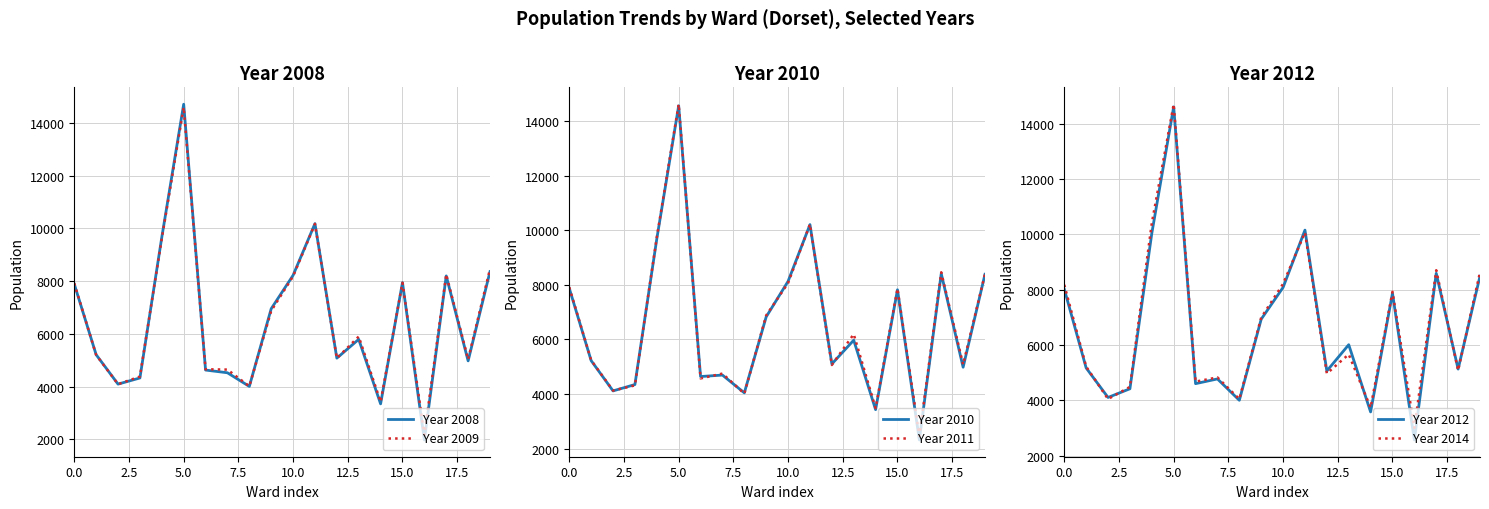

What is the highest value of the Year 2010 series?

14560